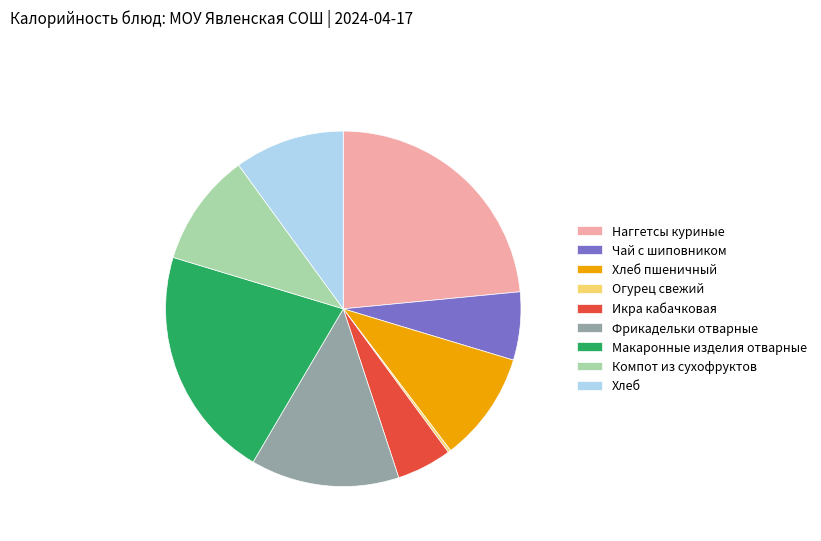

Does Компот из сухофруктов represent more than half of the total?

No